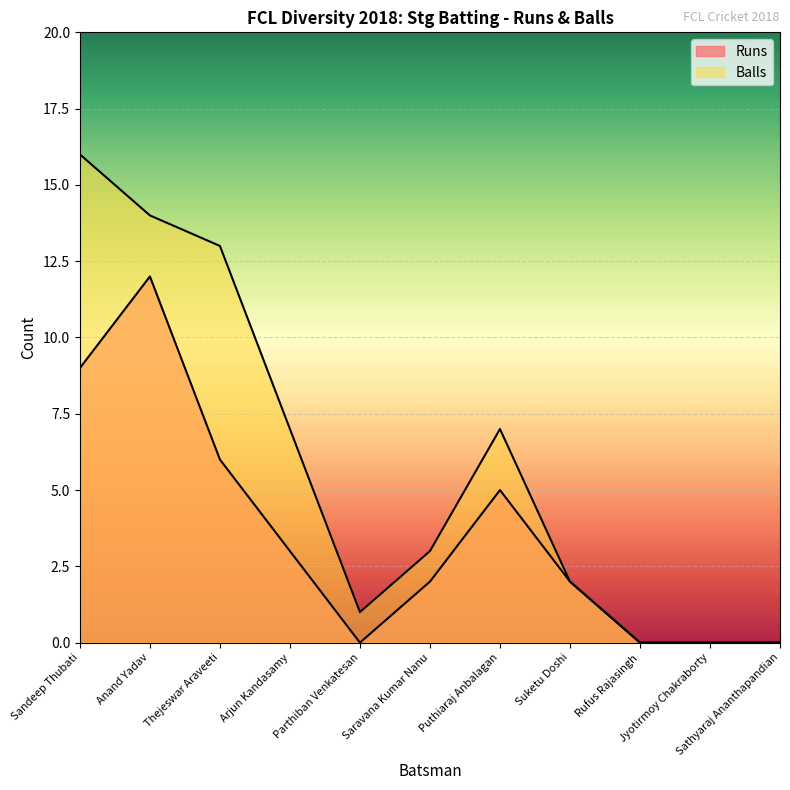

Reading right to left, transcribe all the data shown in this chart.

Runs: 0	0	0	2	5	2	0	3	6	12	9
Balls: 0	0	0	2	7	3	1	7	13	14	16